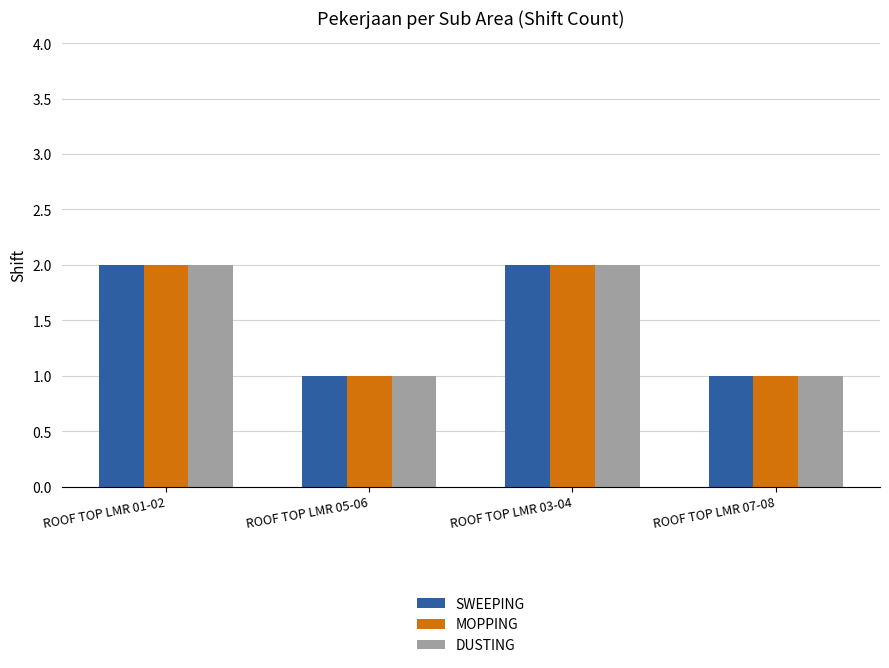

How many data points in DUSTING are less than 2?

2